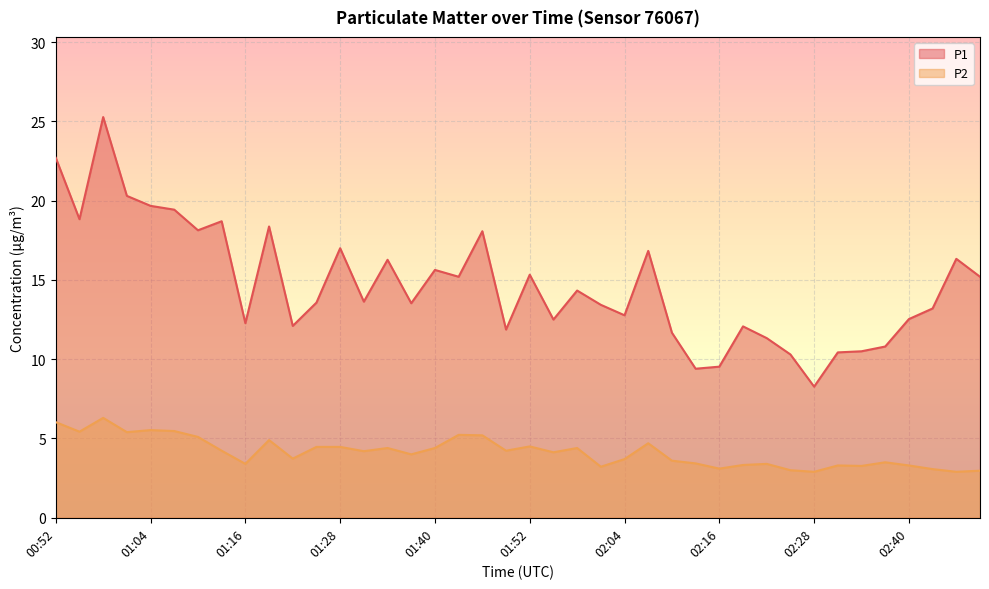

Where does the P2 series first go above 4?

00:52